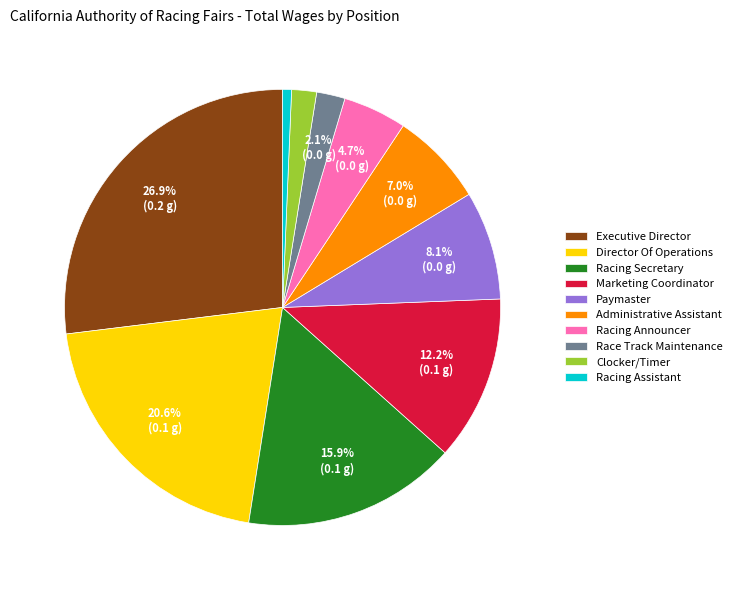

Does Racing Secretary account for over 50% of the chart?

No